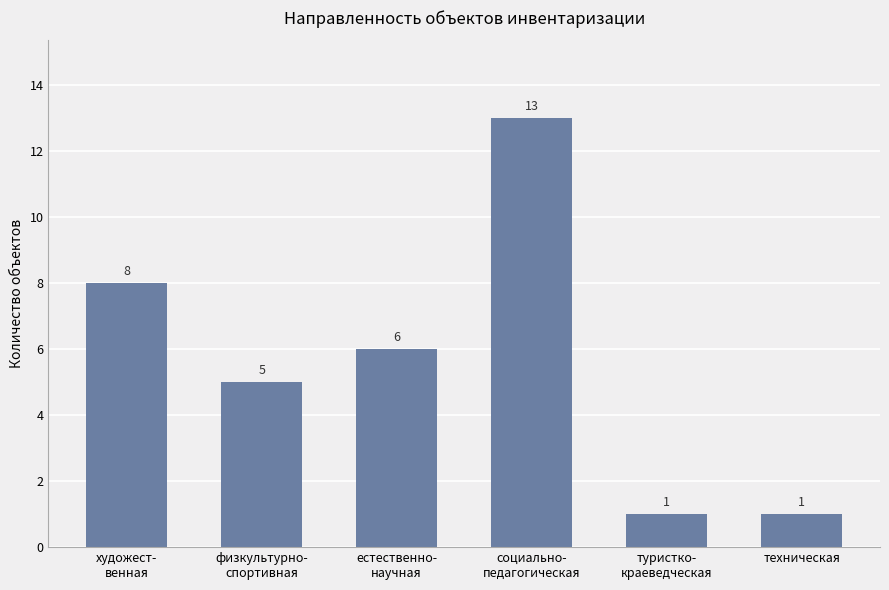

What is the greatest value displayed?

13